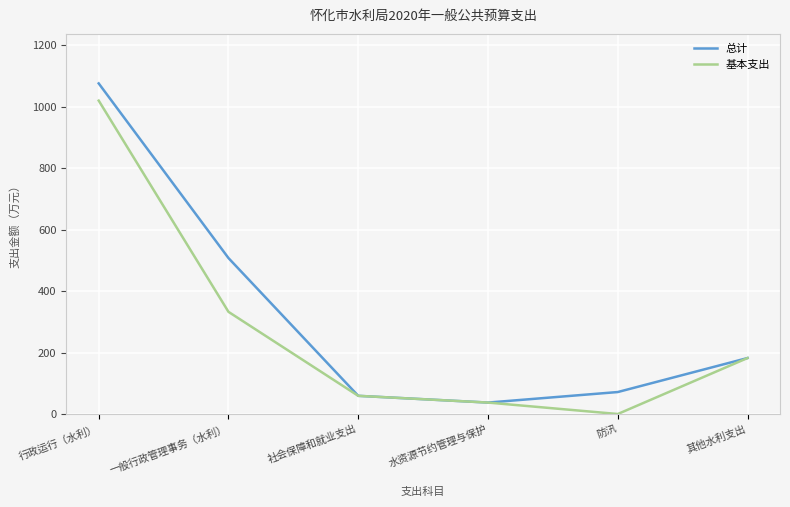

What are all the series names shown in the legend?

总计, 基本支出